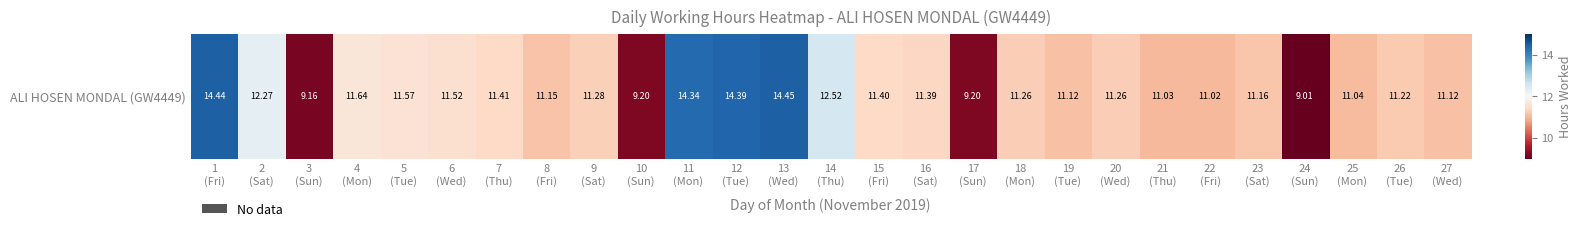

What is the maximum value shown in the chart?

14.4